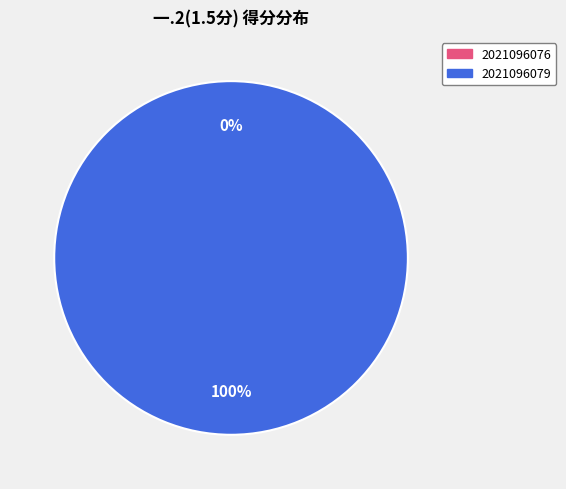

What portion of the pie excludes 2021096076?

100.0%